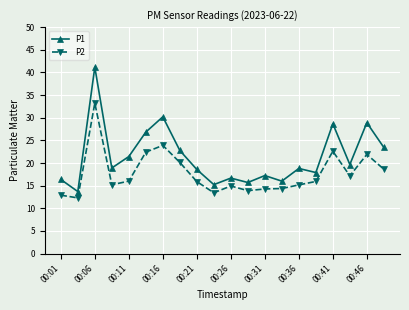

What is the value of the P1 point at the 19th from the left?

28.9